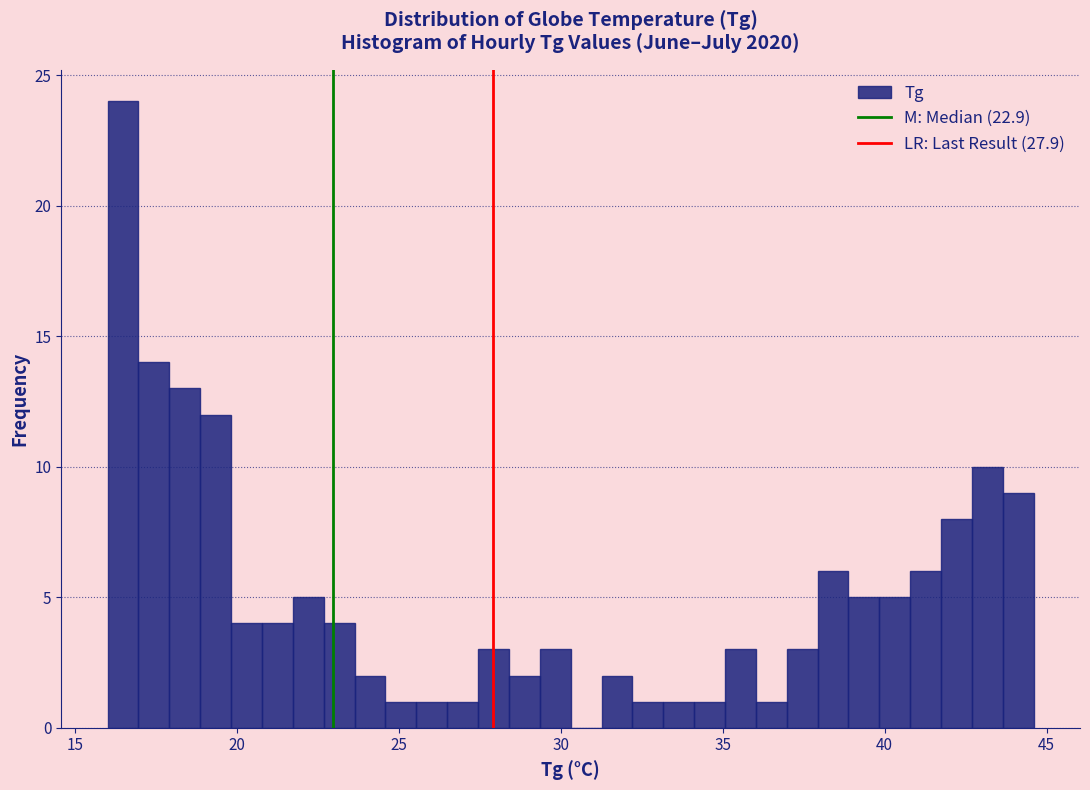

Read against the x-axis, roughly where is the centre of the tallest bar?

16.5